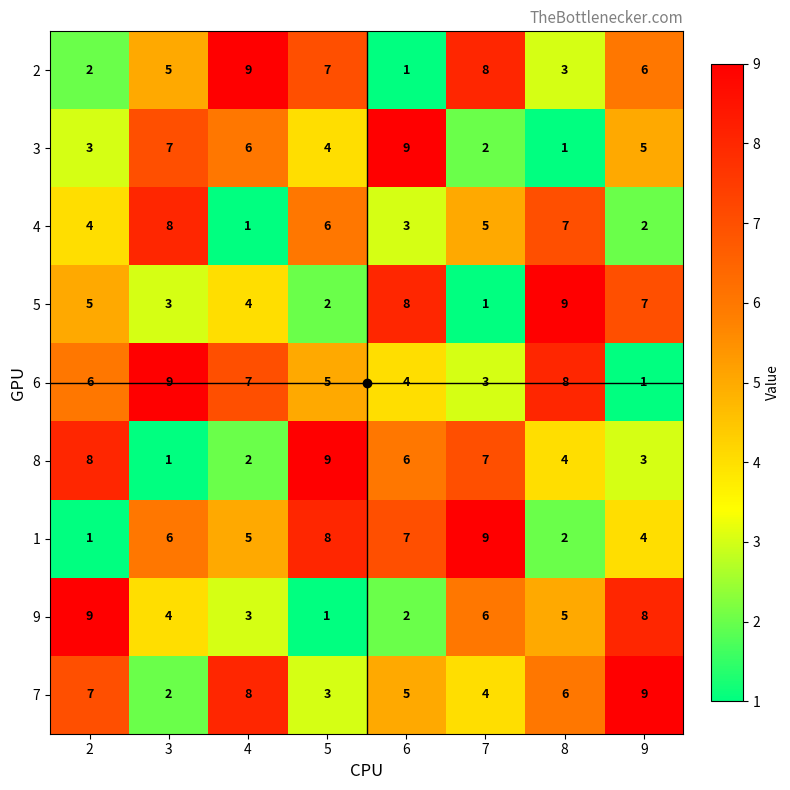

Is the value of 2 at 9 greater than the value of 9 at 5?

Yes